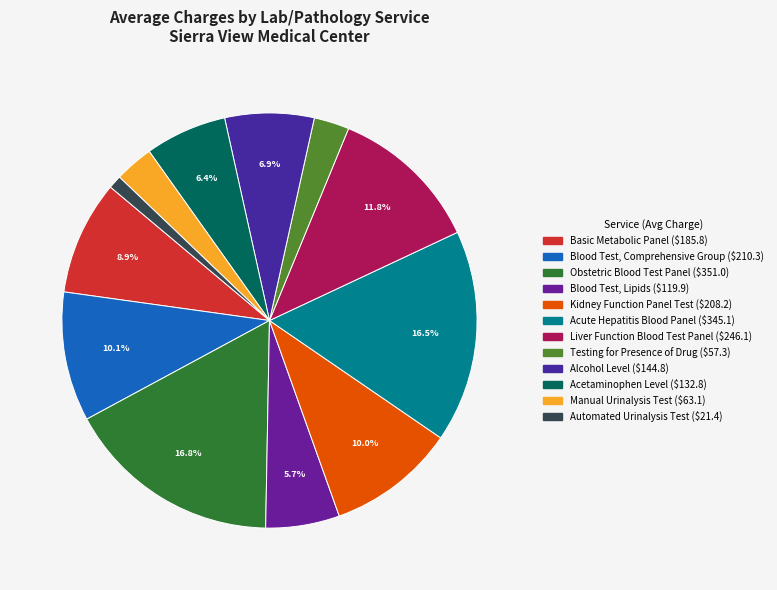

Is there any slice that represents more than half of the pie?

No